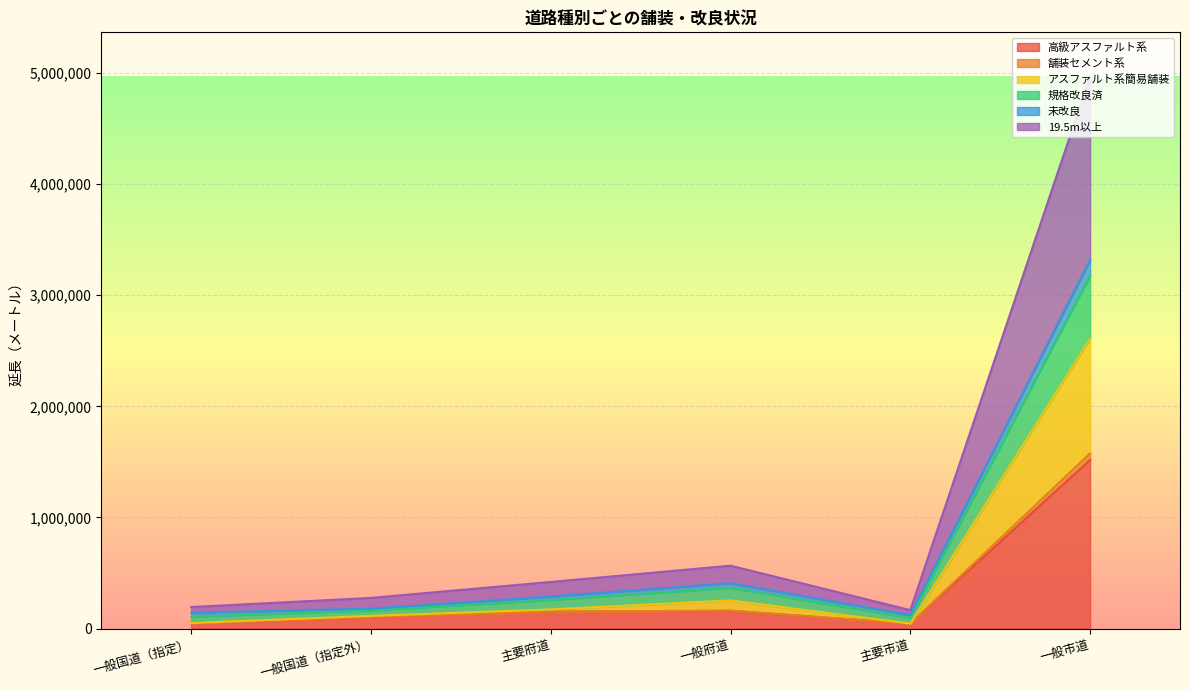

True or false: アスファルト系簡易舗装 and 舗装セメント系 intersect in this chart.

False